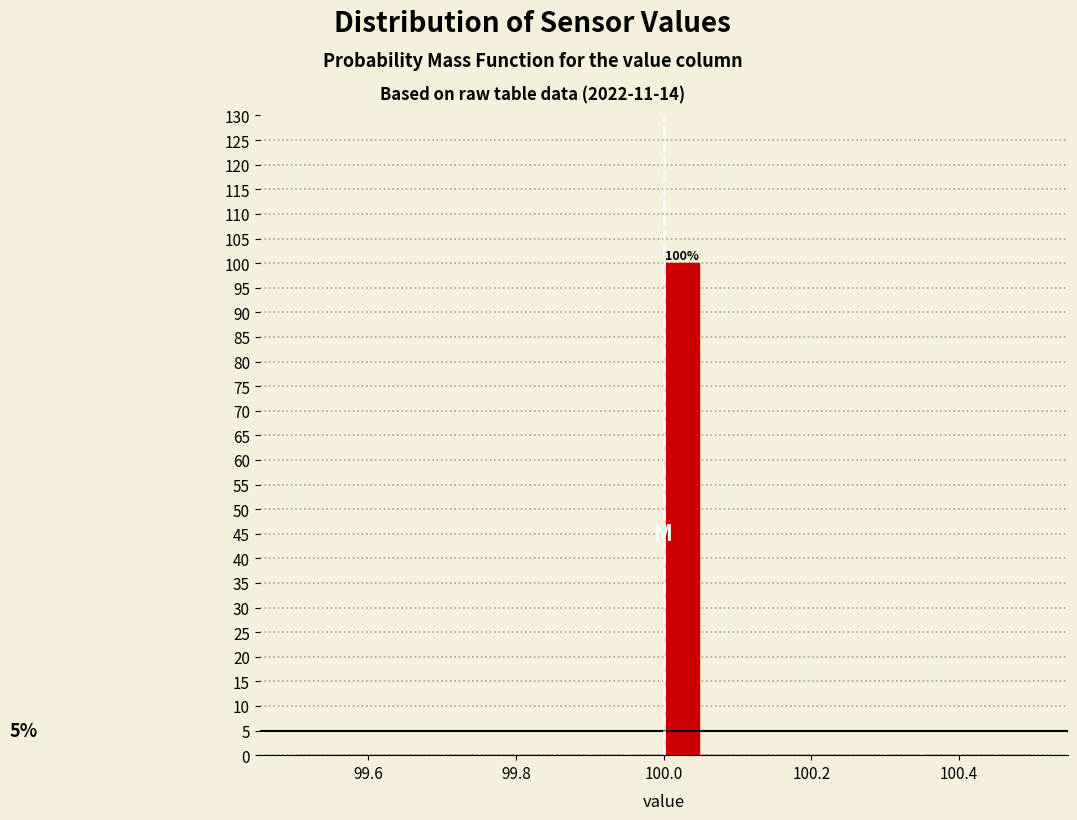

Read against the x-axis, roughly where is the centre of the tallest bar?

100.02